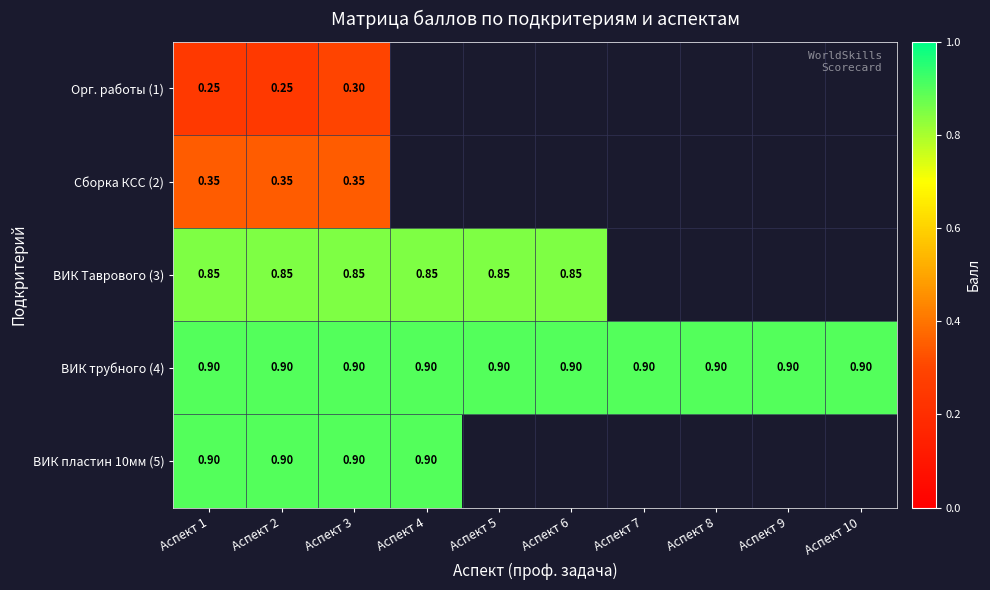

What is the sum of all ВИК трубного (4) values?

9.0